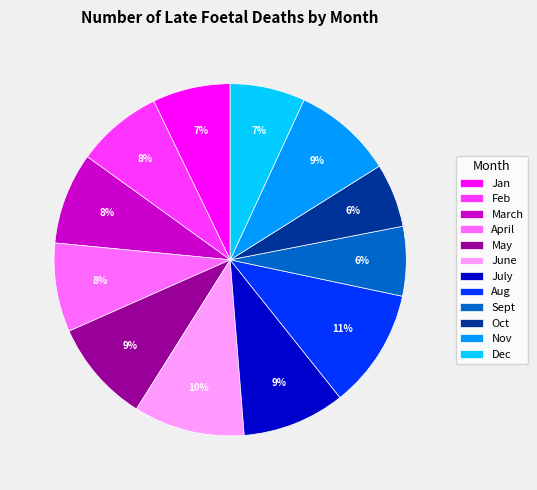

Which category has the biggest portion of the pie?

Aug